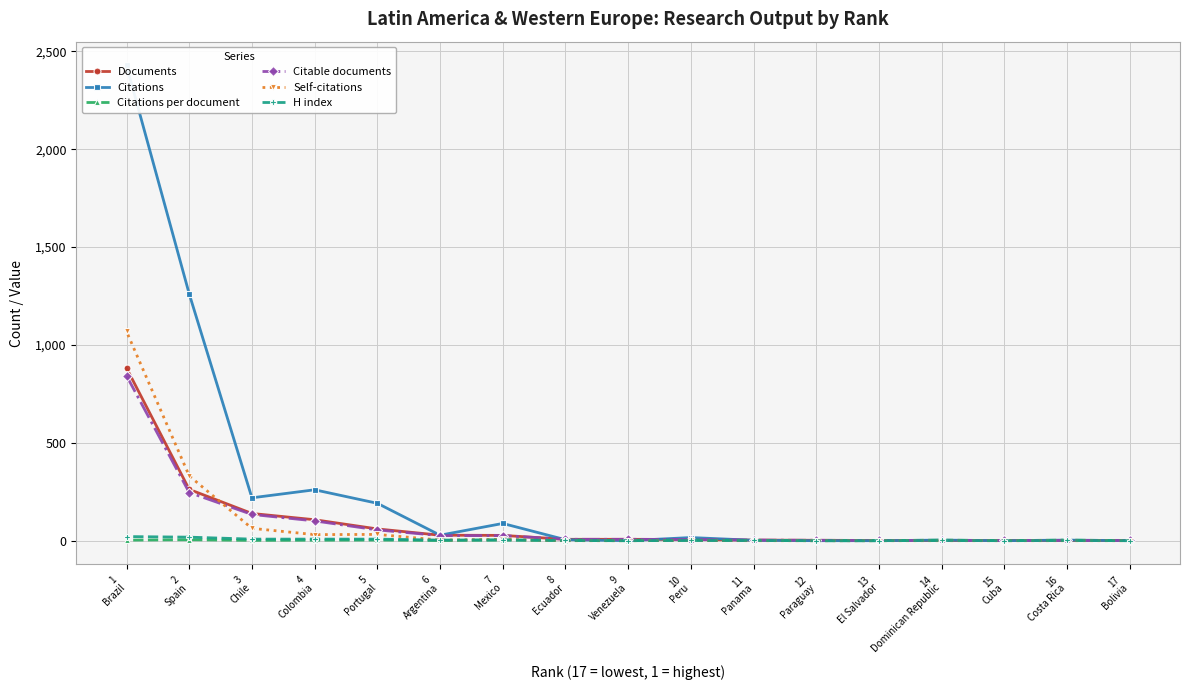

How many times do Citable documents and Citations per document cross each other?

4